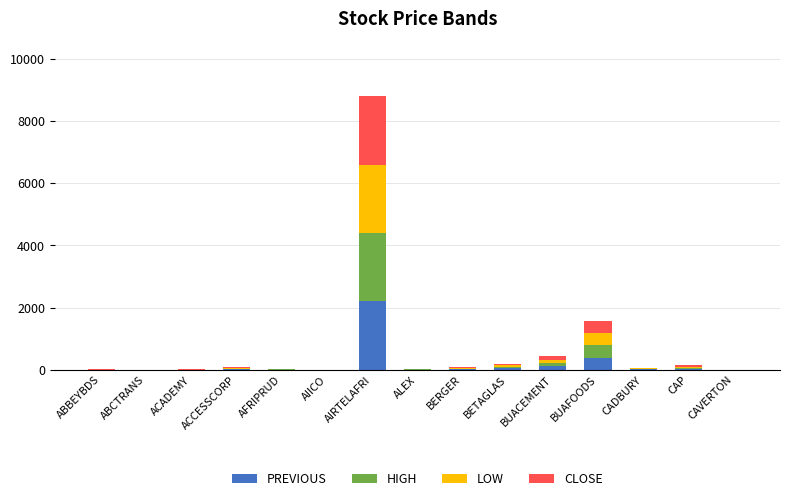

At which label does PREVIOUS reach its peak?

AIRTELAFRI